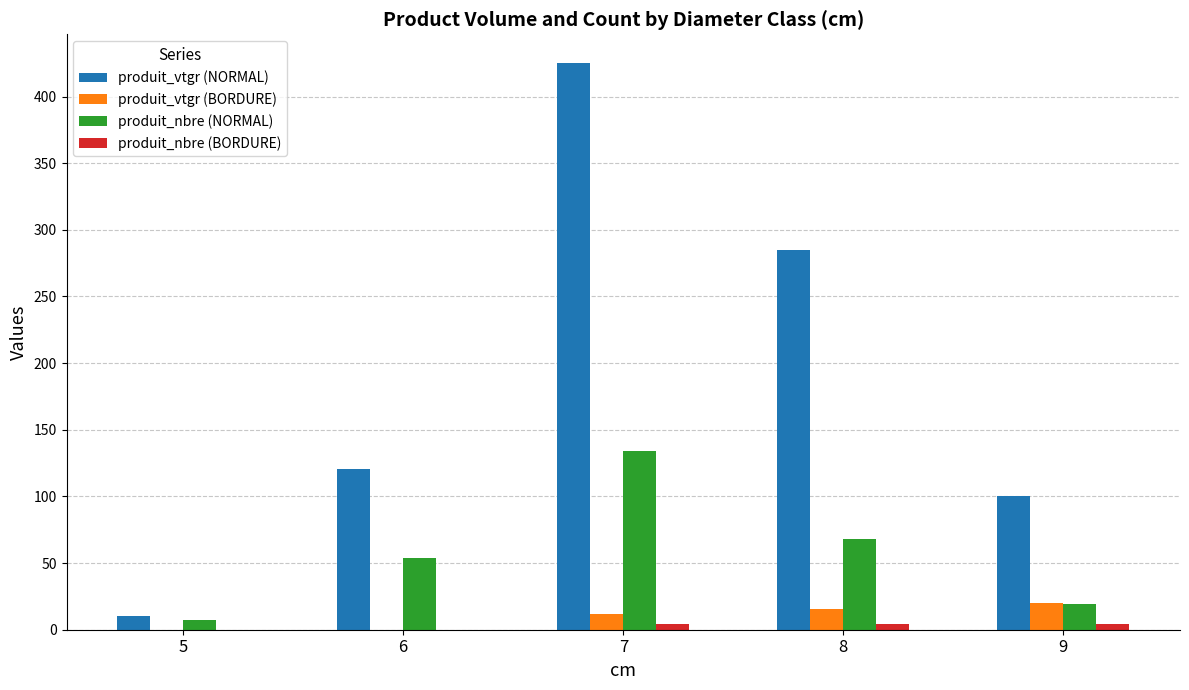

Which series has the largest total across all categories?

produit_vtgr (NORMAL)